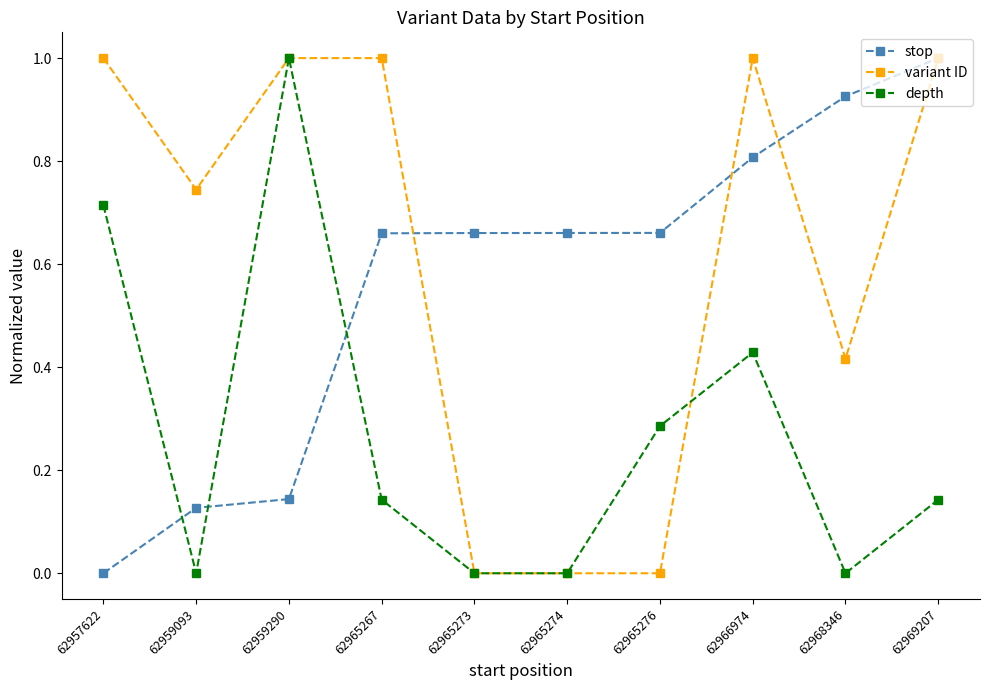

Which series has the largest total across all categories?

variant ID